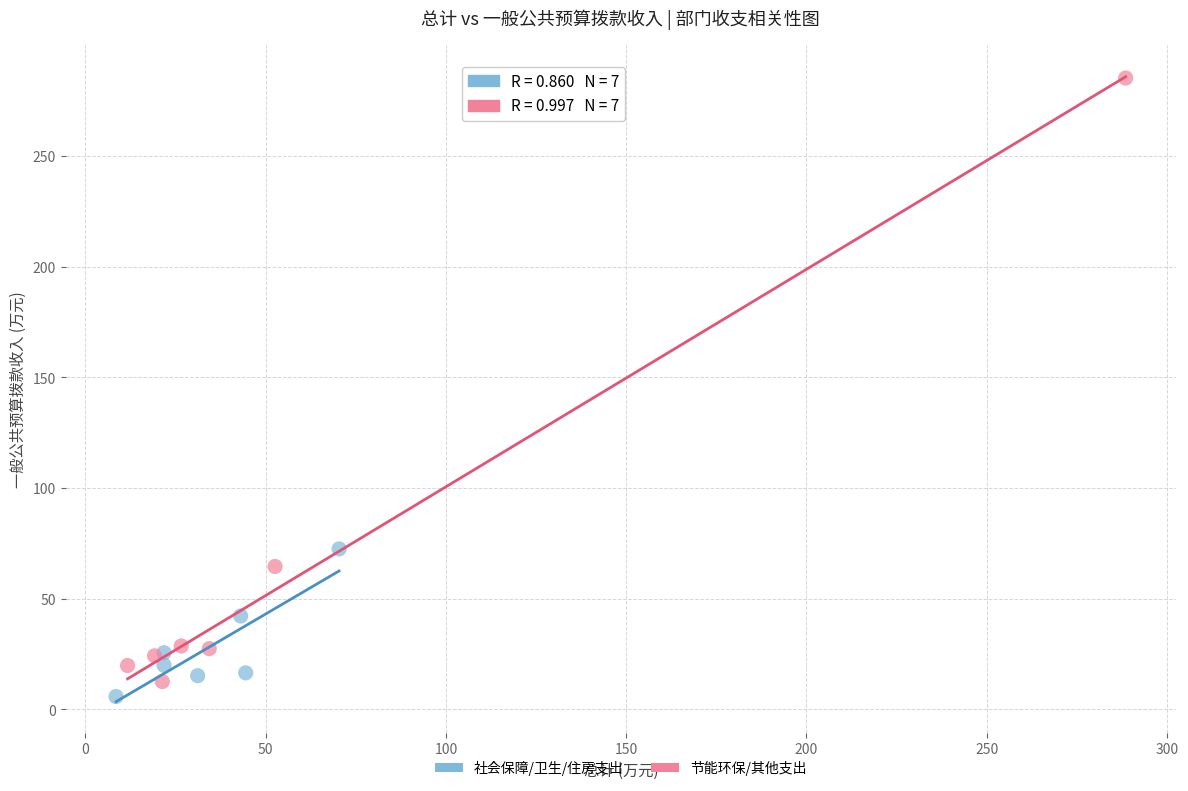

Which series reaches the maximum Y coordinate?

节能环保/其他支出